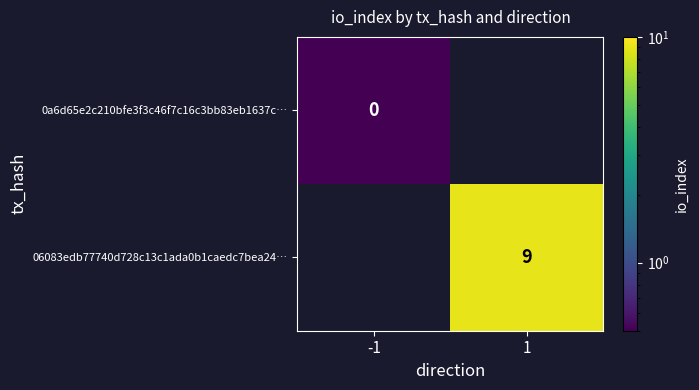

Is the value of 0a6d65e2c210bfe3f3c46f7c16c3bb83eb1637c… at -1 greater than the value of 06083edb77740d728c13c1ada0b1caedc7bea24… at 1?

No